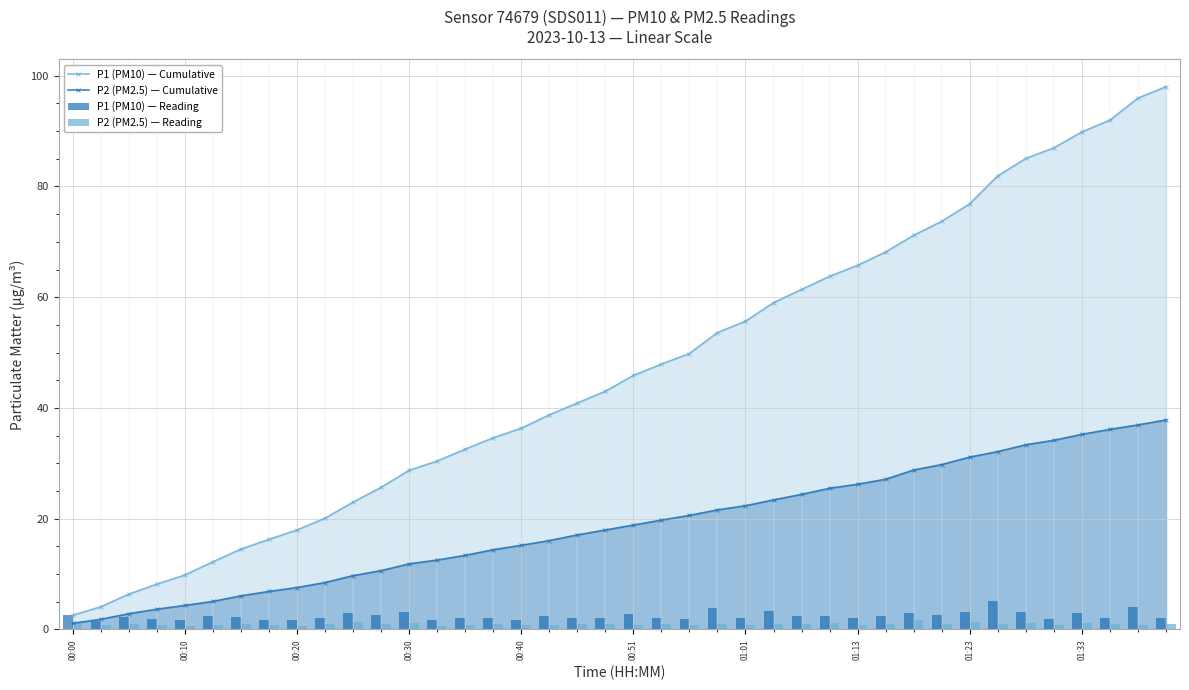

True or false: P2 (PM2.5) — Cumulative has a value of 7.6 at 00:20.

True